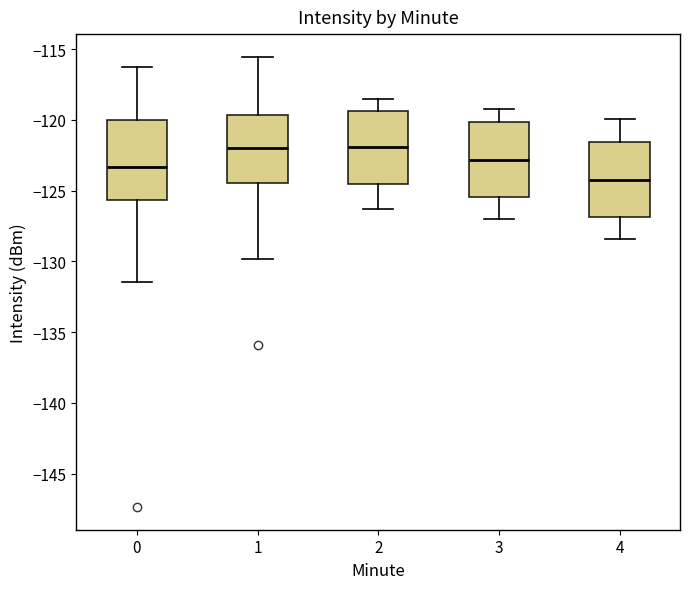

Reading left to right, read every box against the y-axis: the position of its median line, the range the box covers, and the ends of its whiskers. The values are not printed on the chart, so give them approximately, as read against the axis.

0: median -123.5, box -125.5 to -120.0, whiskers -131.5 to -116.5
1: median -122.0, box -124.5 to -119.5, whiskers -130.0 to -115.5
2: median -122.0, box -124.5 to -119.5, whiskers -126.5 to -118.5
3: median -123.0, box -125.5 to -120.0, whiskers -127.0 to -119.0
4: median -124.0, box -127.0 to -121.5, whiskers -128.5 to -120.0